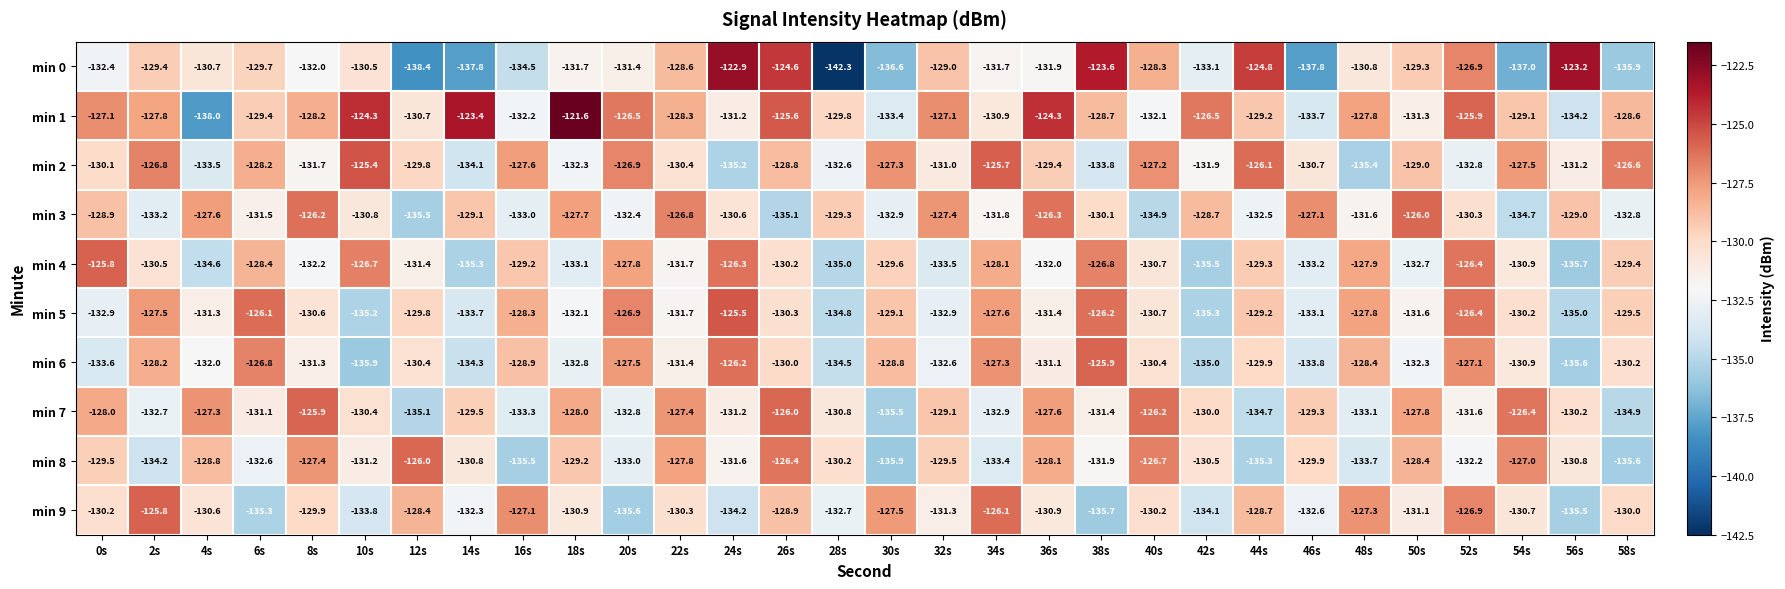

At which label does min 4 first exceed -130?

0s